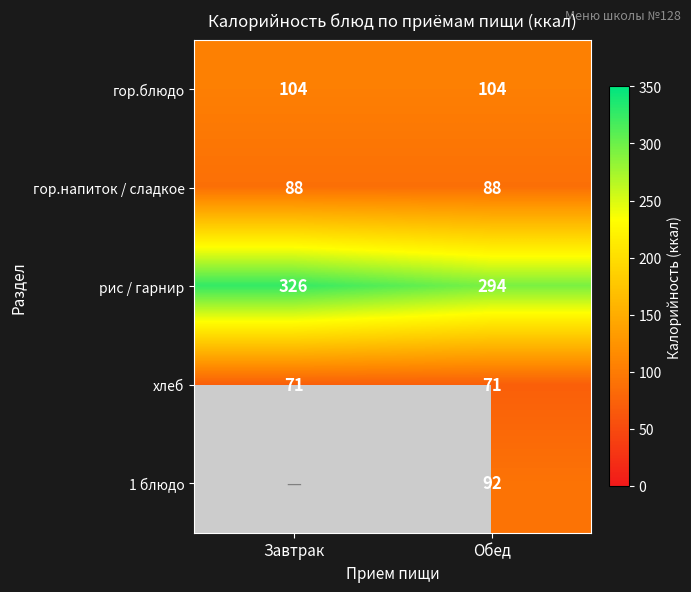

At Обед, list the series in order from smallest to largest.

хлеб, гор.напиток / сладкое, 1 блюдо, гор.блюдо, рис / гарнир